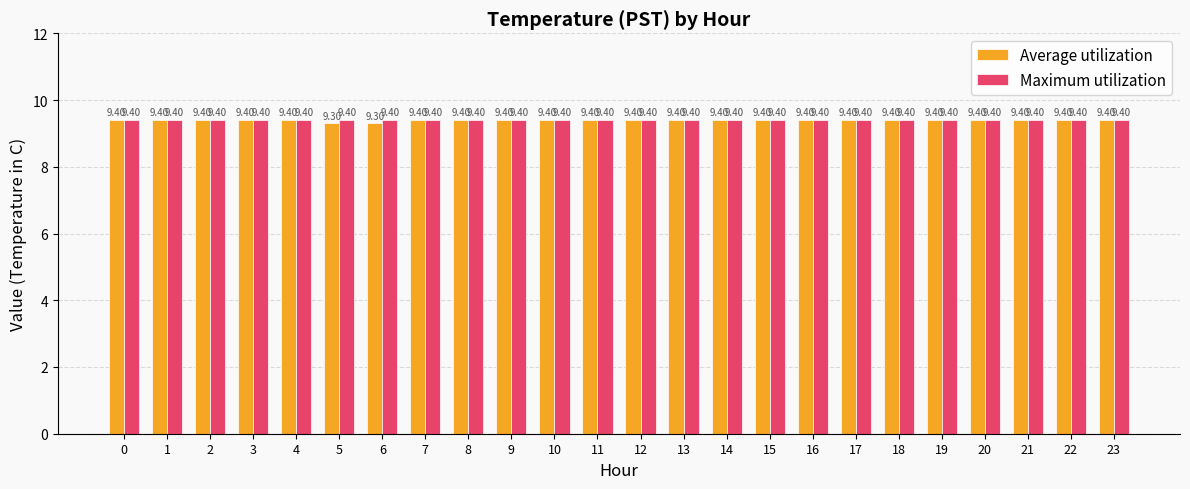

Reading right to left, transcribe all the data shown in this chart.

Average utilization: 9.4	9.4	9.4	9.4	9.4	9.4	9.4	9.4	9.4	9.4	9.4	9.4	9.4	9.4	9.4	9.4	9.4	9.3	9.3	9.4	9.4	9.4	9.4	9.4
Maximum utilization: 9.4	9.4	9.4	9.4	9.4	9.4	9.4	9.4	9.4	9.4	9.4	9.4	9.4	9.4	9.4	9.4	9.4	9.4	9.4	9.4	9.4	9.4	9.4	9.4